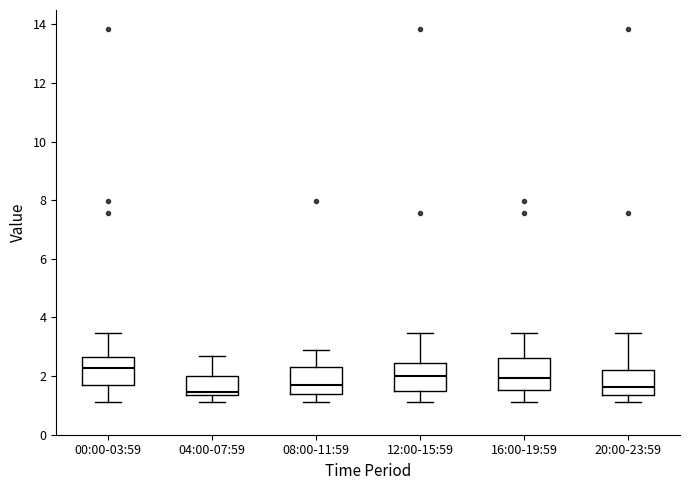

Reading left to right, read every box against the y-axis: the position of its median line, the range the box covers, and the ends of its whiskers. The values are not printed on the chart, so give them approximately, as read against the axis.

00:00-03:59: median 2.2, box 1.6 to 2.6, whiskers 1.2 to 3.4
04:00-07:59: median 1.4 (just above the box's lower edge), box 1.4 to 2.0, whiskers 1.2 to 2.8
08:00-11:59: median 1.6, box 1.4 to 2.4, whiskers 1.2 to 3.0
12:00-15:59: median 2.0, box 1.4 to 2.4, whiskers 1.2 to 3.4
16:00-19:59: median 2.0, box 1.6 to 2.6, whiskers 1.2 to 3.4
20:00-23:59: median 1.6, box 1.4 to 2.2, whiskers 1.2 to 3.4